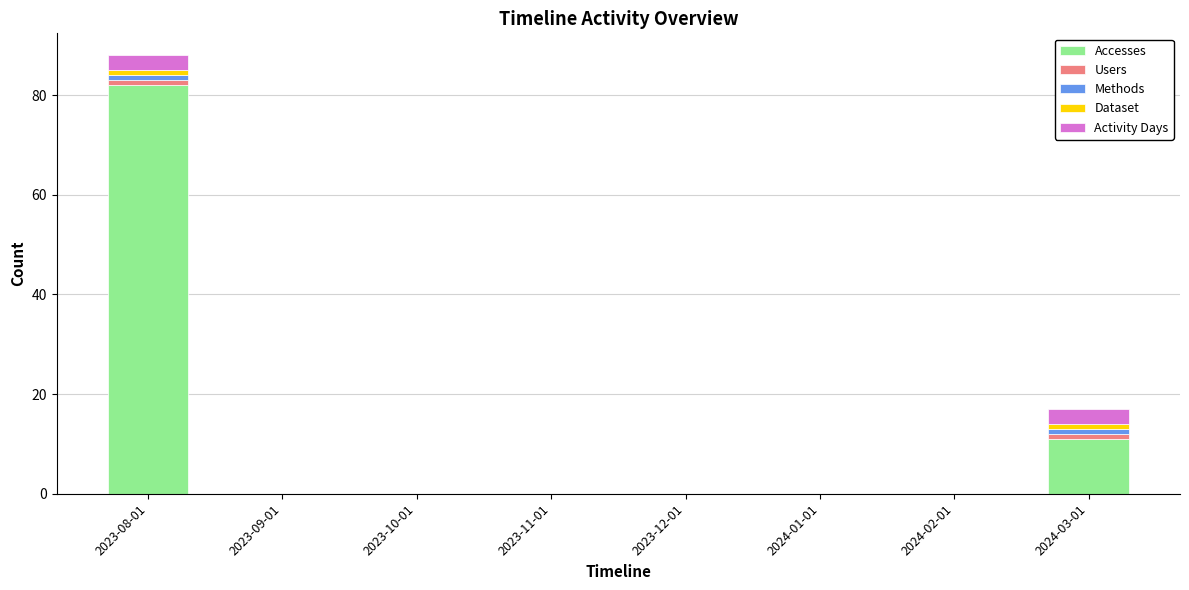

What is the highest value of the Accesses series?

82